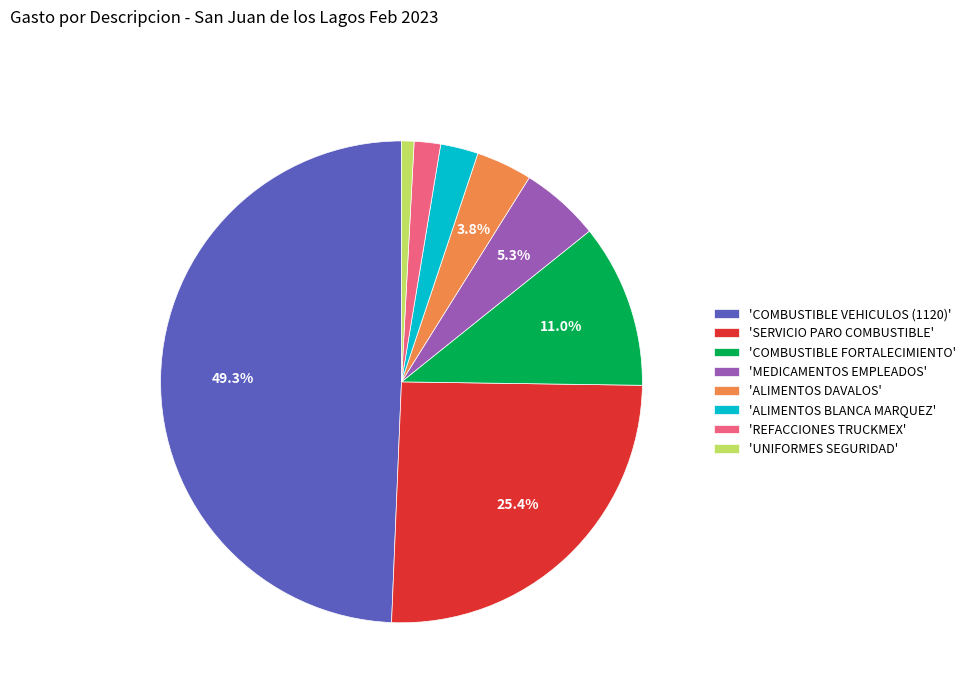

Rank the categories by value from lowest to highest.

'UNIFORMES SEGURIDAD', 'REFACCIONES TRUCKMEX', 'ALIMENTOS BLANCA MARQUEZ', 'ALIMENTOS DAVALOS', 'MEDICAMENTOS EMPLEADOS', 'COMBUSTIBLE FORTALECIMIENTO', 'SERVICIO PARO COMBUSTIBLE', 'COMBUSTIBLE VEHICULOS (1120)'